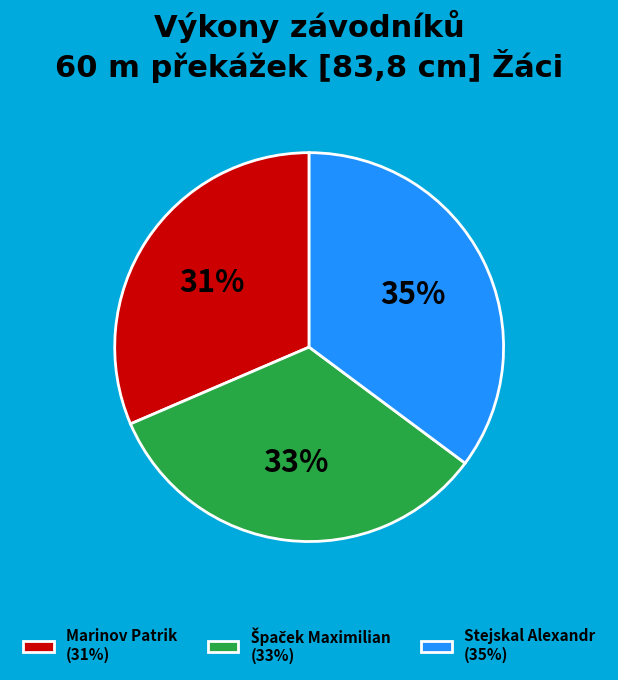

Is Marinov Patrik (31%) the majority of the pie?

No